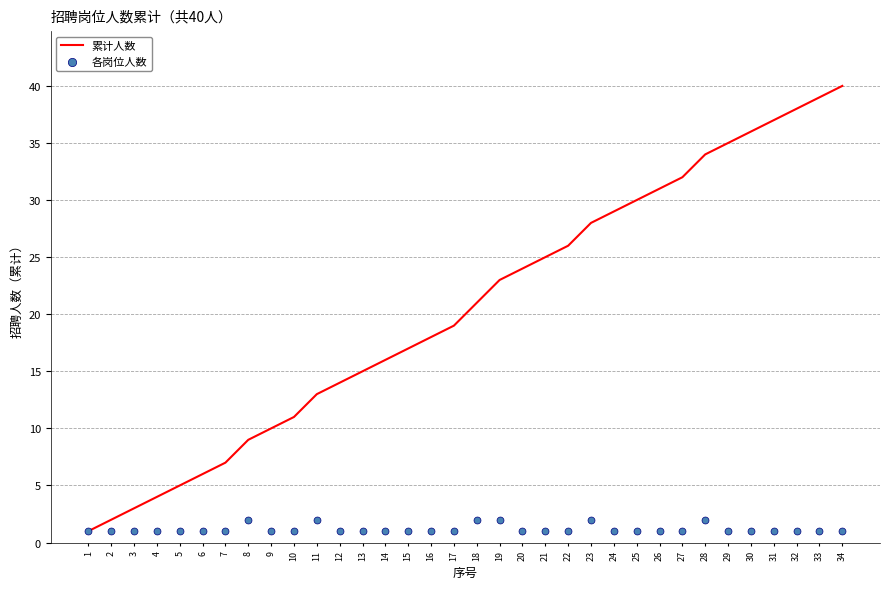

At how many categories does at least one series exceed 14?

22